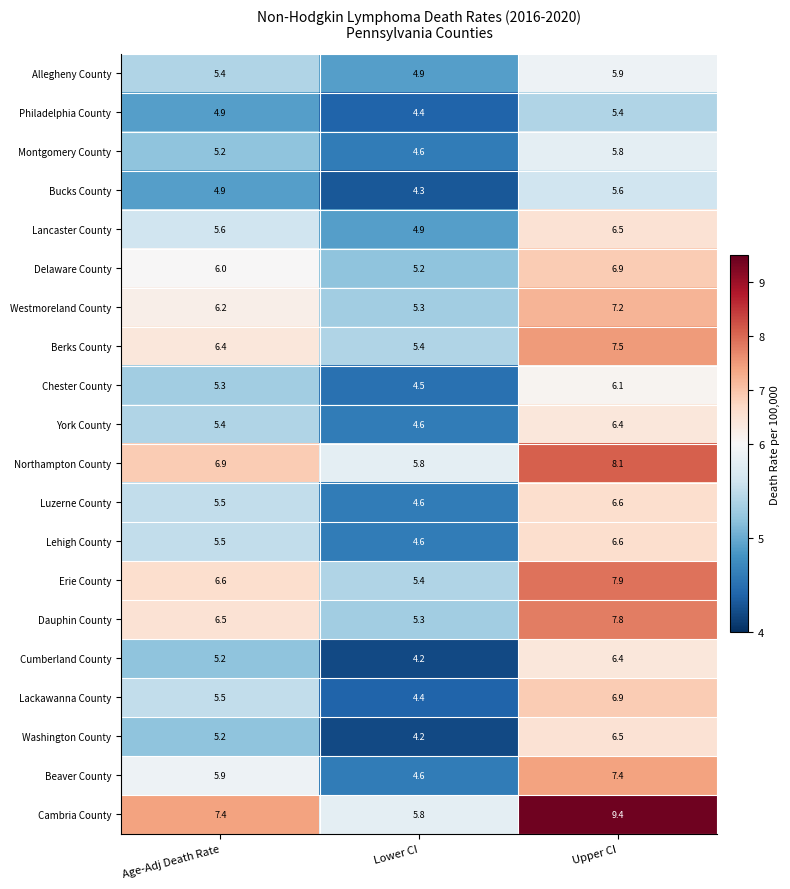

Rank the categories by Erie County value from lowest to highest.

Lower CI, Age-Adj Death Rate, Upper CI